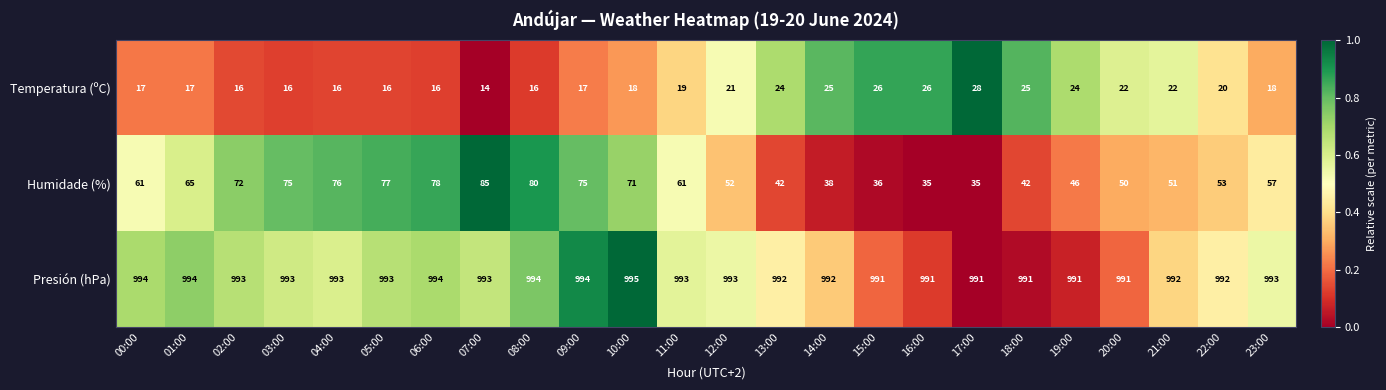

At how many categories does at least one series exceed 476?

24